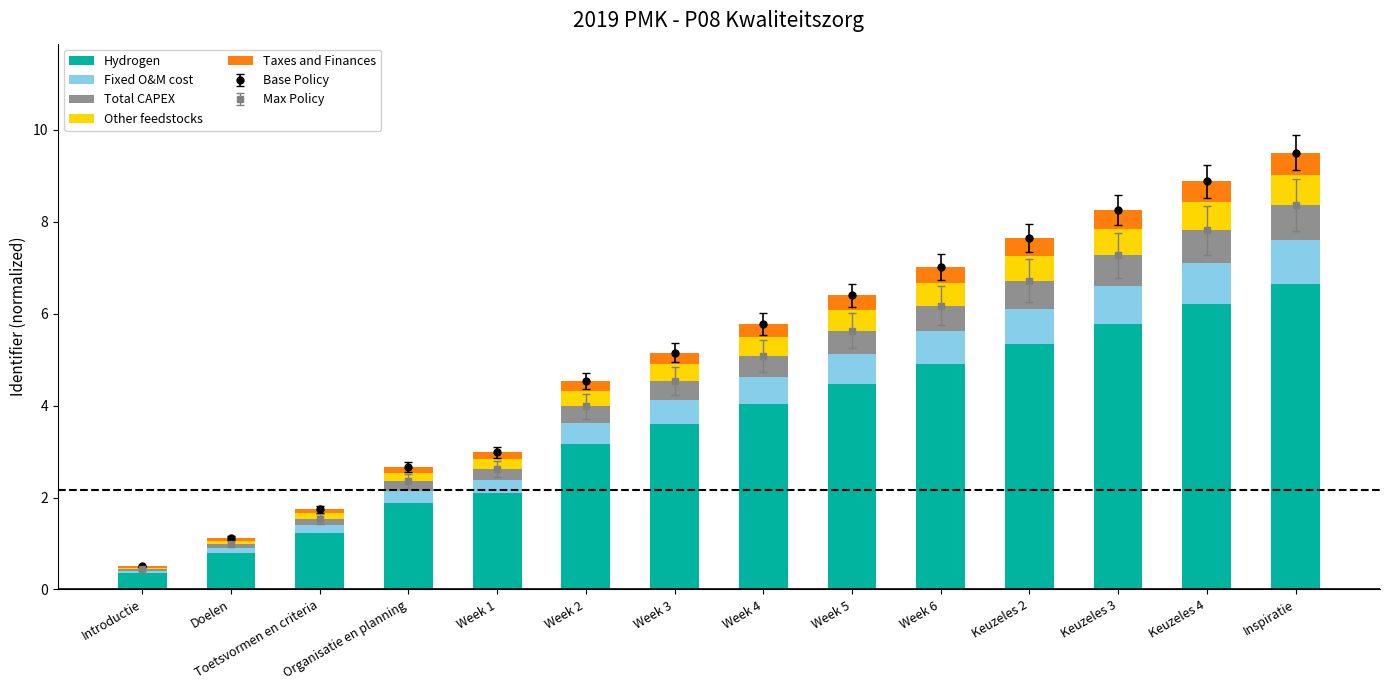

Where is Other feedstocks nearest to the value 0?

Introductie